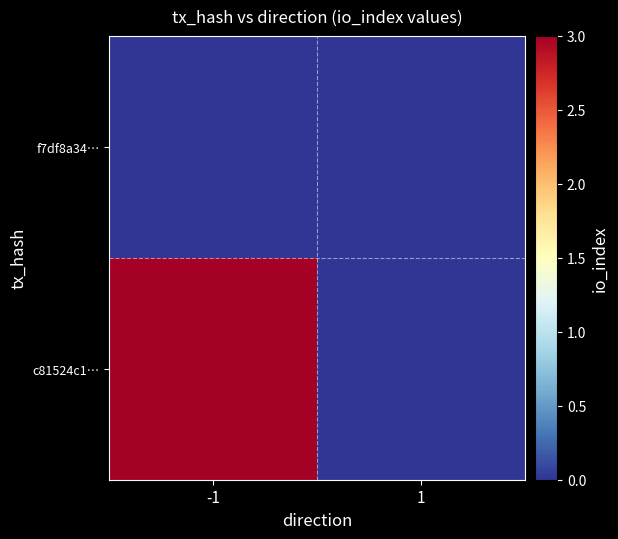

Rank the series by their average value, from lowest to highest.

f7df8a34…, c81524c1…